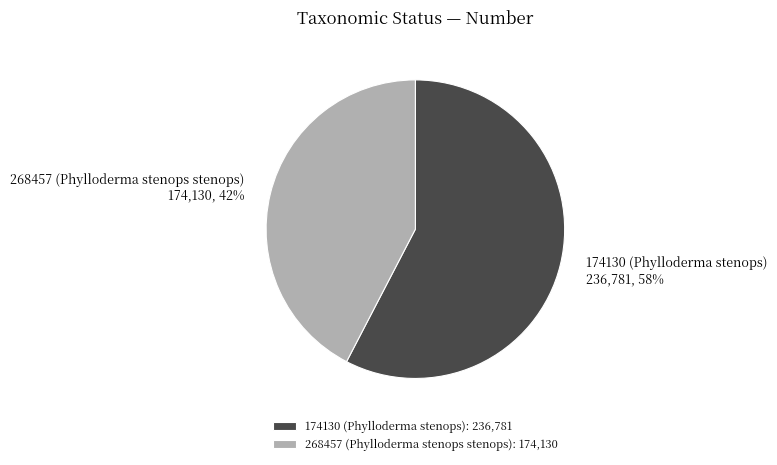

To the nearest percent, what portion does 174130 (Phylloderma stenops) represent?

58%